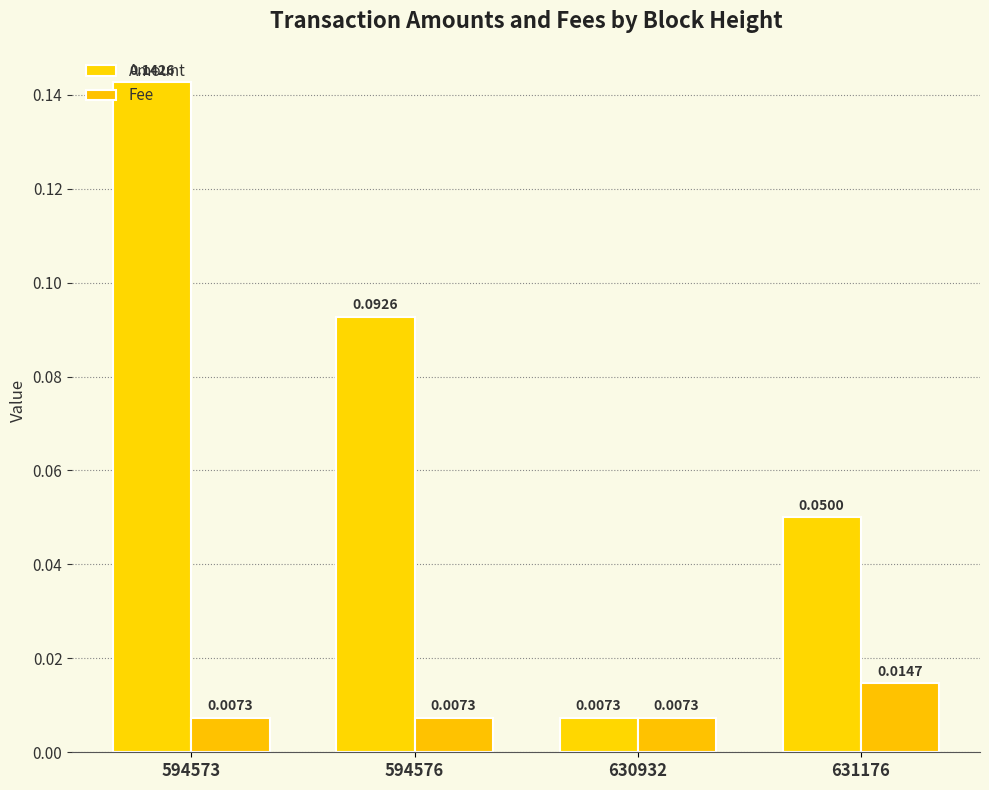

Are the bars horizontal?

No